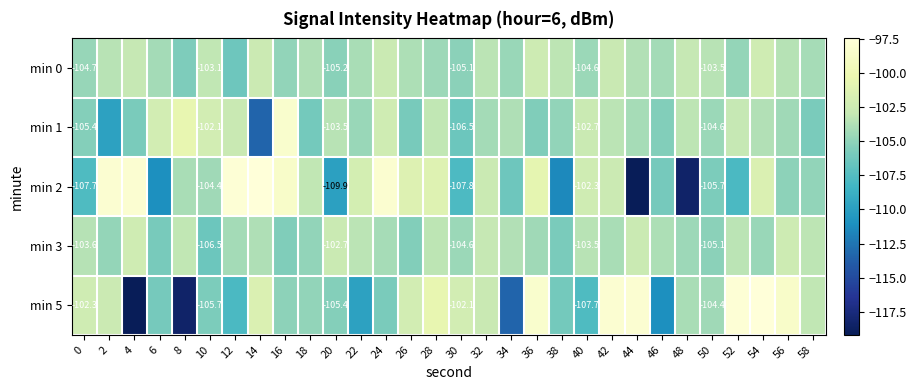

Which has a higher value, 36 or 34?

36